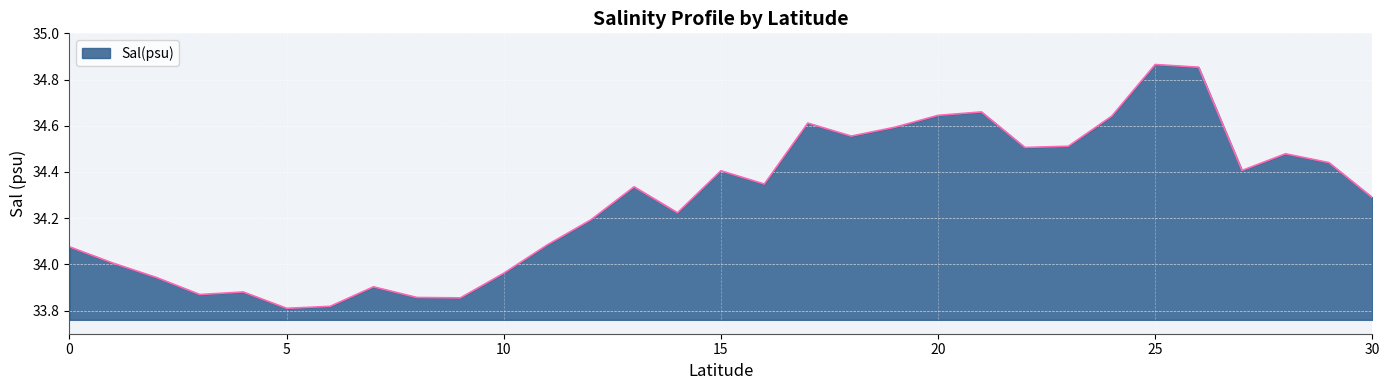

What is the difference between the maximum and minimum values?

1.1